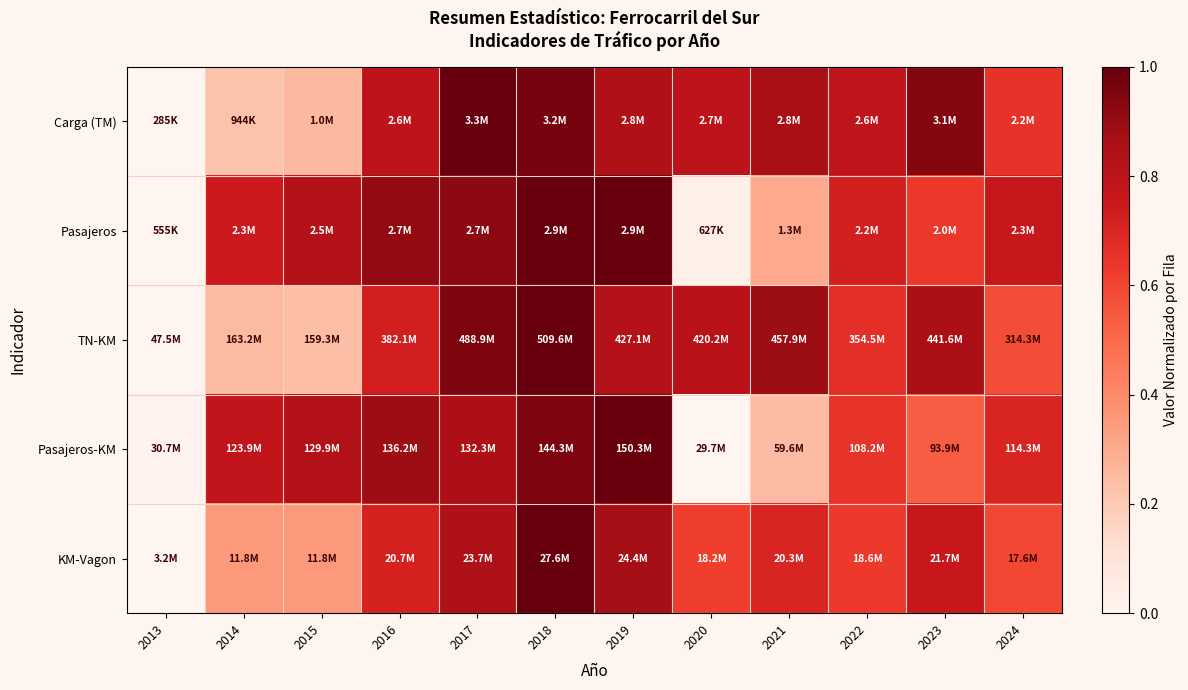

Reading right to left, transcribe all the data shown in this chart.

Carga (TM): 2024=0.7	2023=0.9	2022=0.8	2021=0.9	2020=0.8	2019=0.8	2018=1.0	2017=1.0	2016=0.8	2015=0.3	2014=0.2	2013=0.0
Pasajeros: 2024=0.8	2023=0.6	2022=0.7	2021=0.3	2020=0.0	2019=1.0	2018=1.0	2017=0.9	2016=0.9	2015=0.8	2014=0.7	2013=0.0
TN-KM: 2024=0.6	2023=0.9	2022=0.7	2021=0.9	2020=0.8	2019=0.8	2018=1.0	2017=1.0	2016=0.7	2015=0.2	2014=0.3	2013=0.0
Pasajeros-KM: 2024=0.7	2023=0.5	2022=0.7	2021=0.2	2020=0.0	2019=1.0	2018=0.9	2017=0.9	2016=0.9	2015=0.8	2014=0.8	2013=0.0
KM-Vagon: 2024=0.6	2023=0.8	2022=0.6	2021=0.7	2020=0.6	2019=0.9	2018=1.0	2017=0.8	2016=0.7	2015=0.4	2014=0.4	2013=0.0